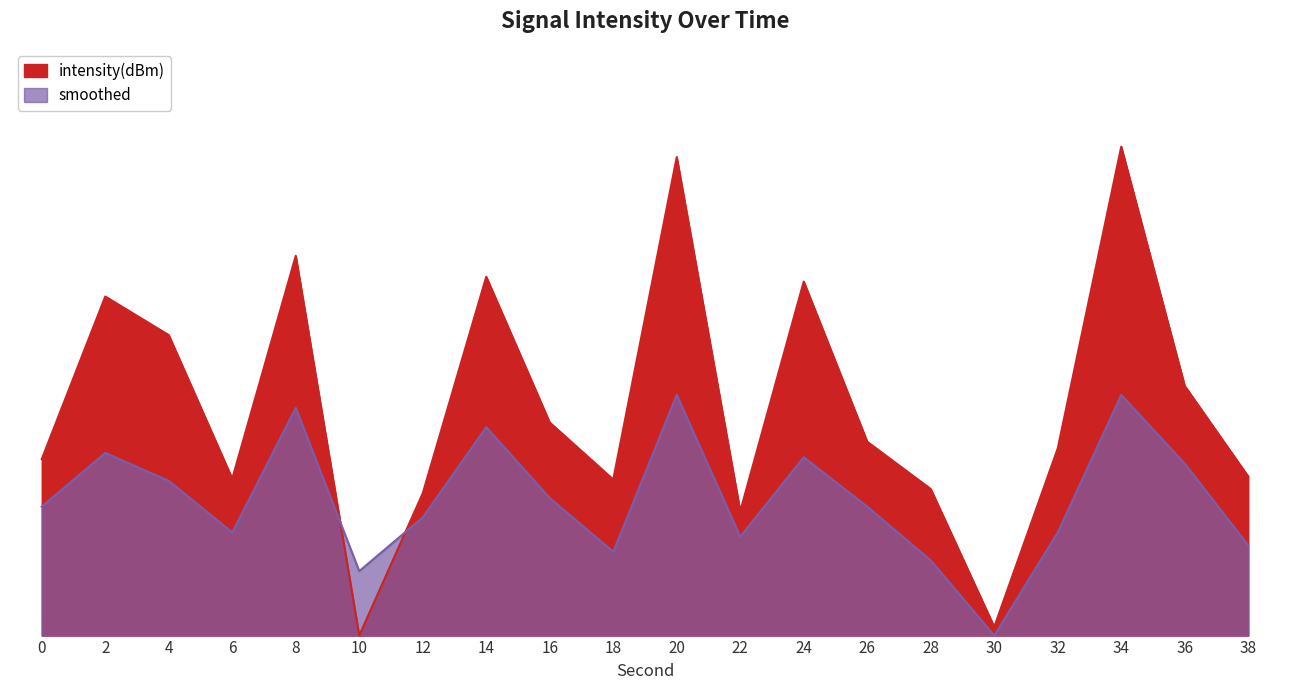

Which series has the largest range (max minus min)?

intensity(dBm)